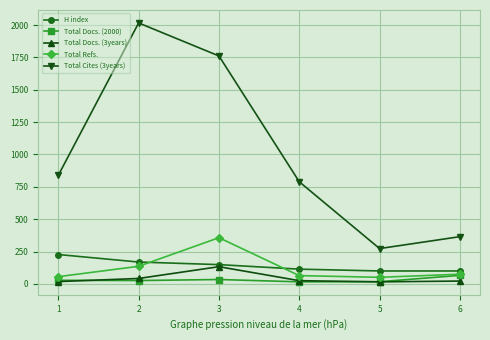

The value of Total Refs. at 6 is 75. True or false?

True